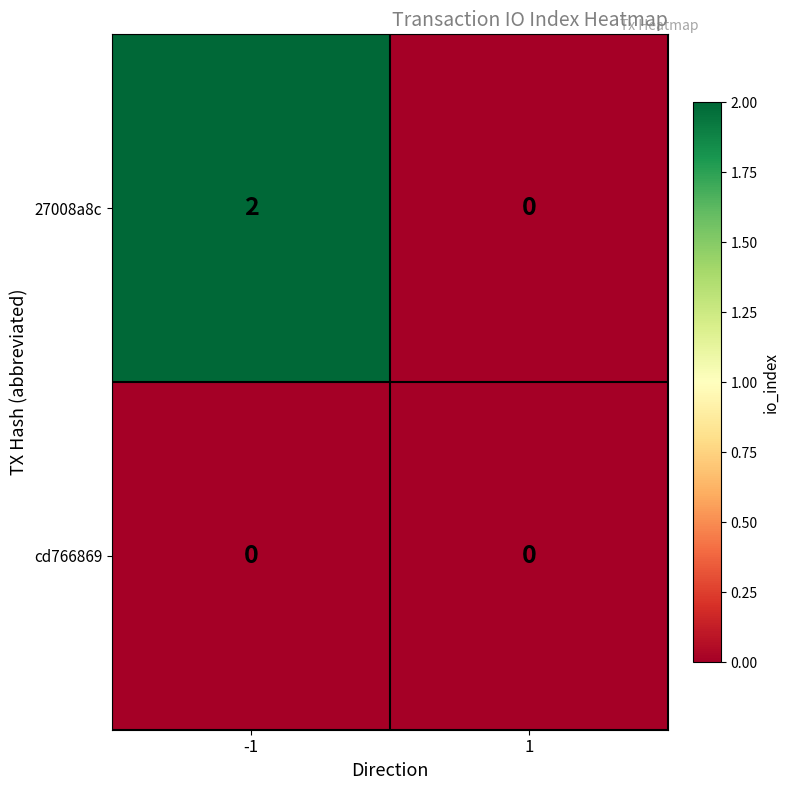

Reading right to left, extract all data points from this chart.

27008a8c: 1=0	-1=2
cd766869: 1=0	-1=0